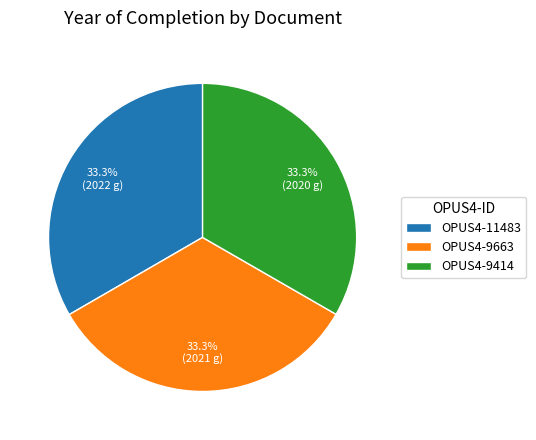

What is the total percentage of OPUS4-11483 and OPUS4-9414?

66.7%